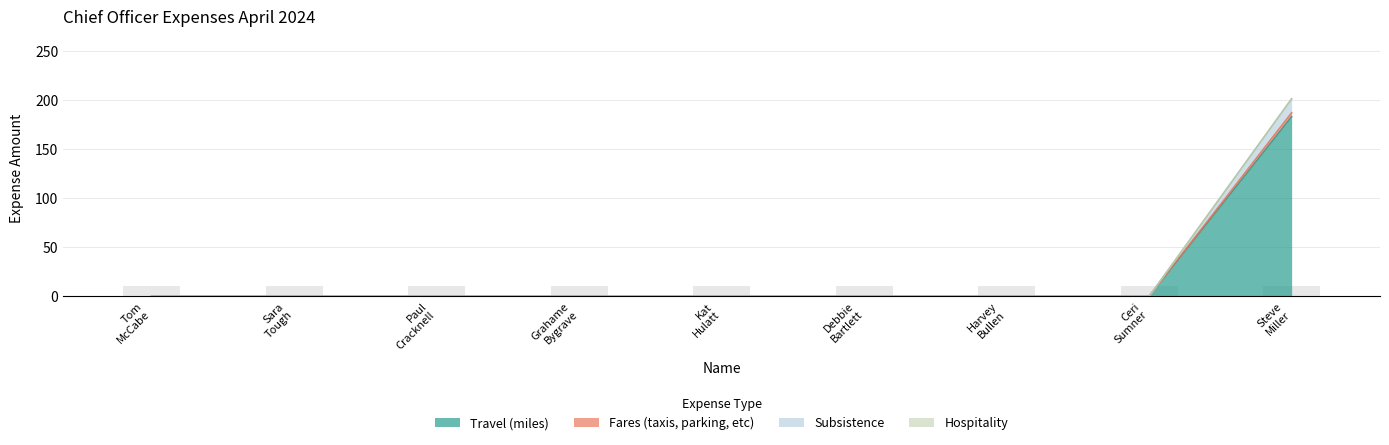

Which category has the lowest value in the Fares (taxis, parking, etc) series?

Tom McCabe